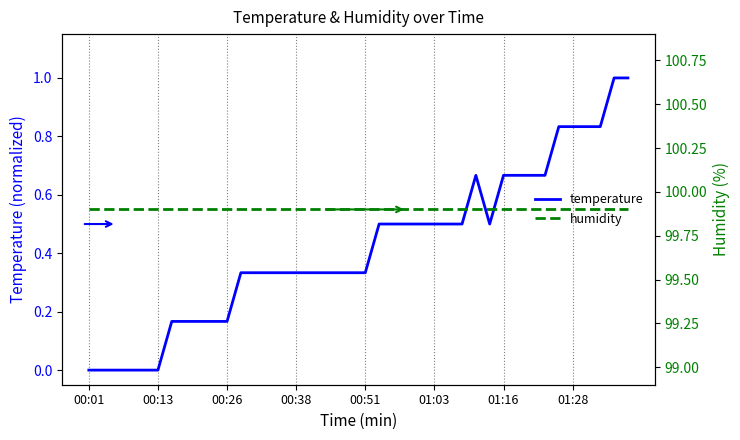

What is the label of the 39th point from the left?

38